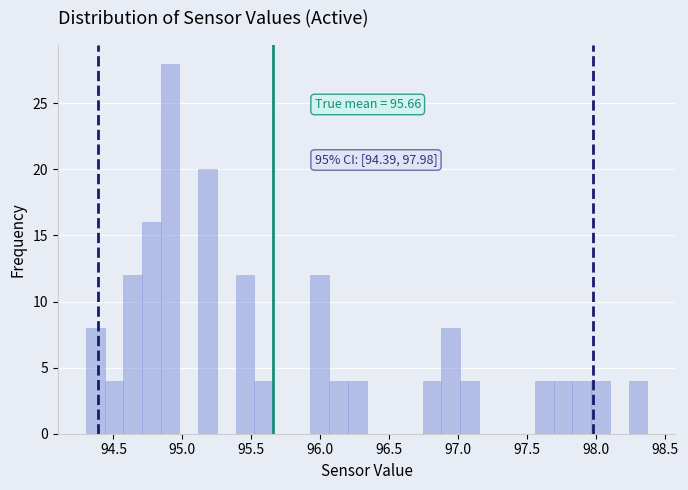

Read against the x-axis, roughly where is the centre of the tallest bar?

94.90